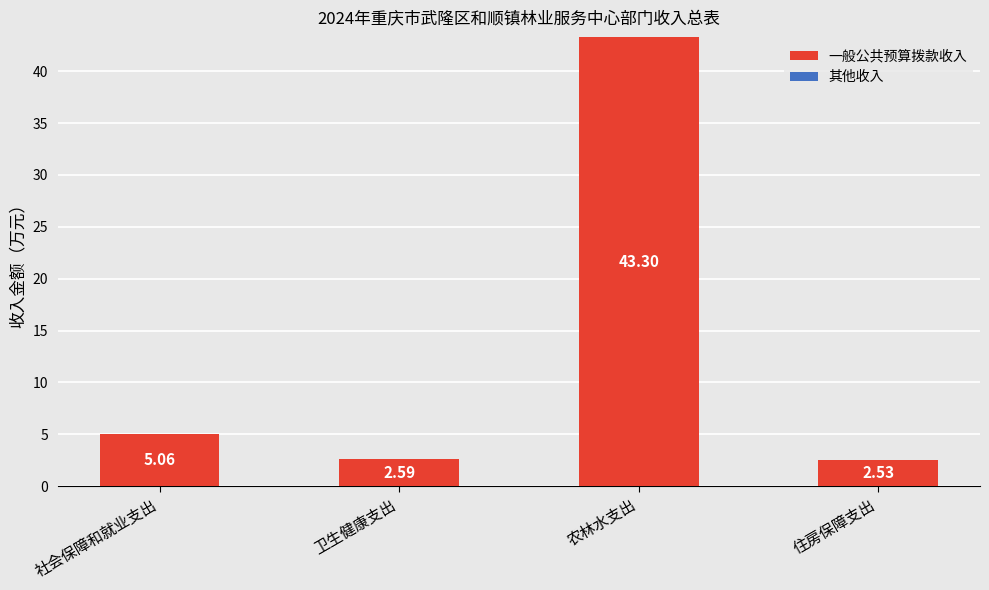

Between 社会保障和就业支出 and 住房保障支出, which is larger?

社会保障和就业支出